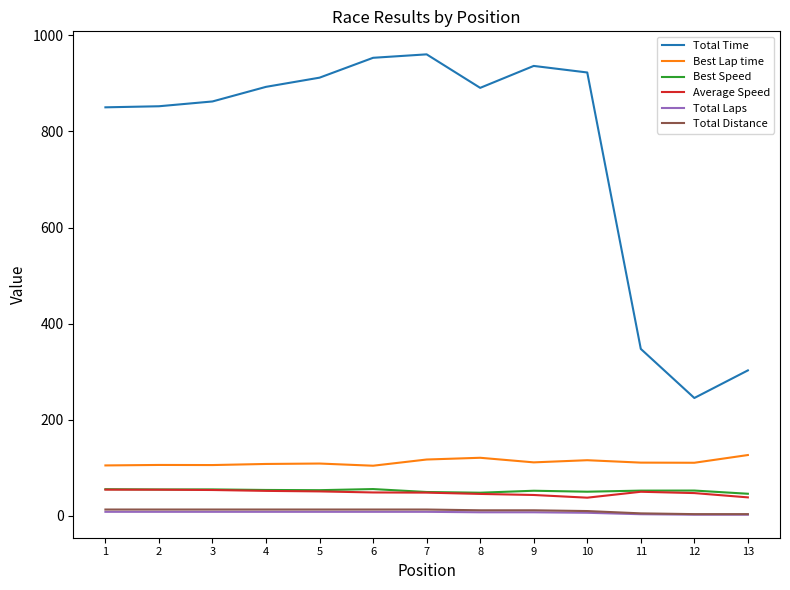

What is the minimum value for Best Speed?

45.6